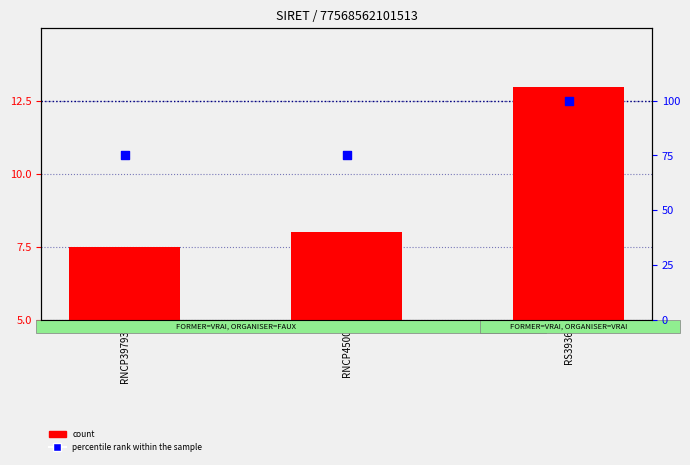

At which category is the sum across all series the highest?

RS3936